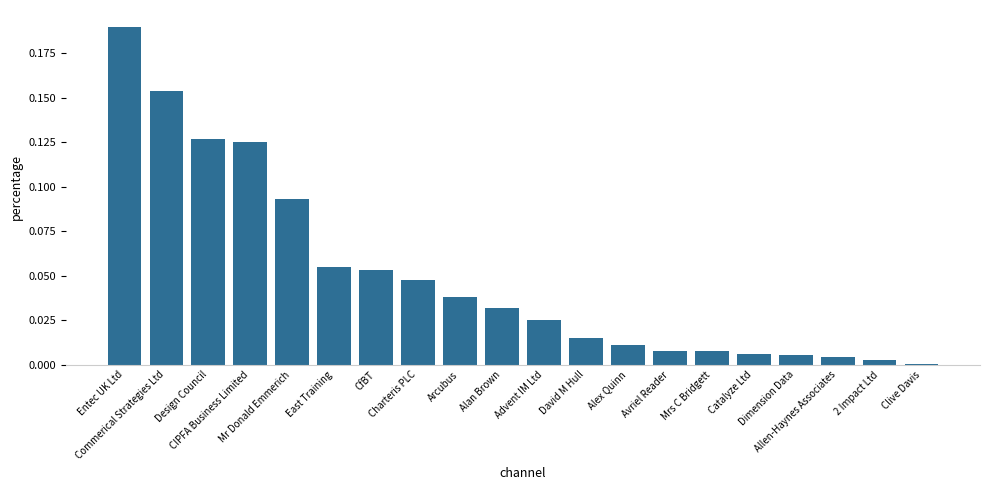

Rank the categories by value from highest to lowest.

Entec UK Ltd, Commerical Strategies Ltd, Design Council, CIPFA Business Limited, Mr Donald Emmerich, East Training, CfBT, Charteris PLC, Arcubus, Alan Brown, Advent IM Ltd, David M Hull, Alex Quinn, Avriel Reader, Mrs C Bridgett, Catalyze Ltd, Dimension Data, Allen-Haynes Associates, 2 Impact Ltd, Clive Davis